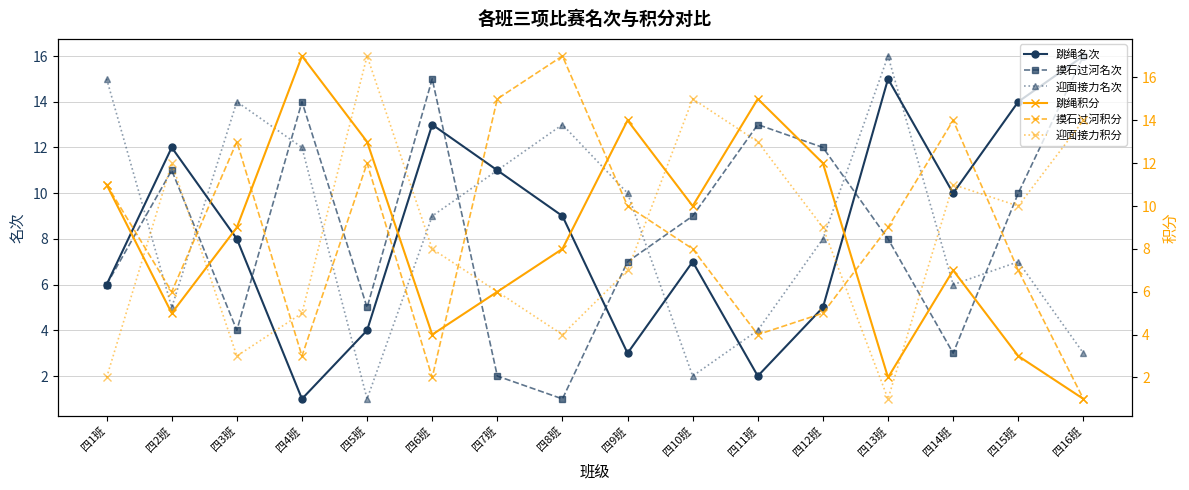

What are all the series names shown in the legend?

跳绳名次, 摸石过河名次, 迎面接力名次, 跳绳积分, 摸石过河积分, 迎面接力积分